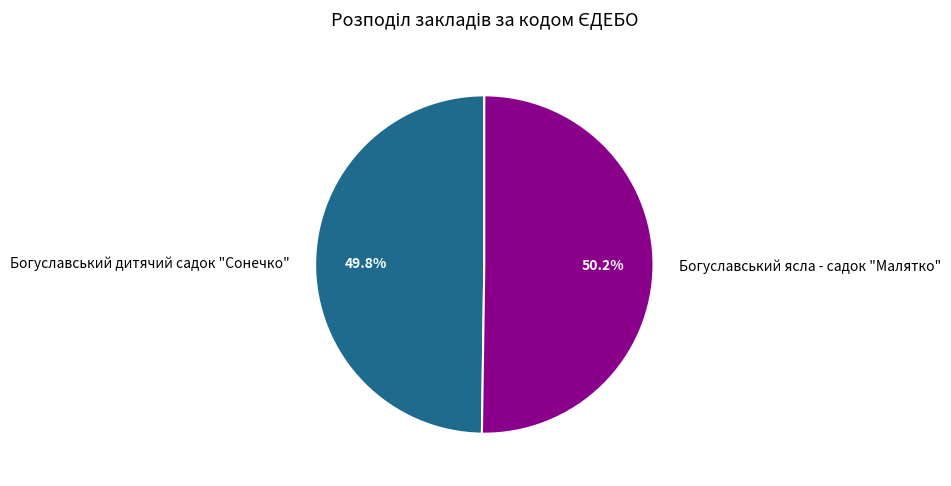

Count the number of slices in the pie.

2